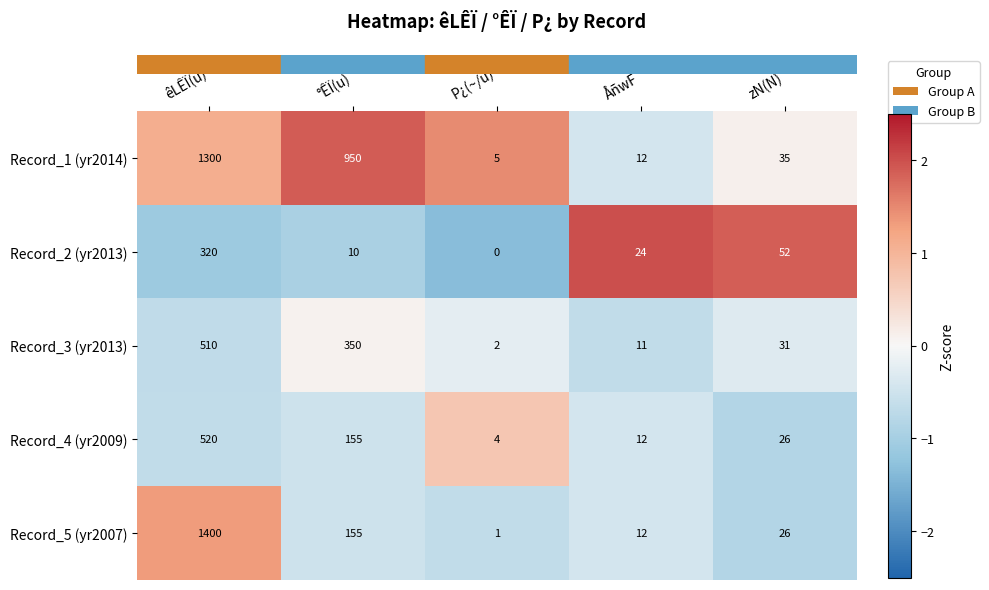

Count the number of data series in this chart.

5